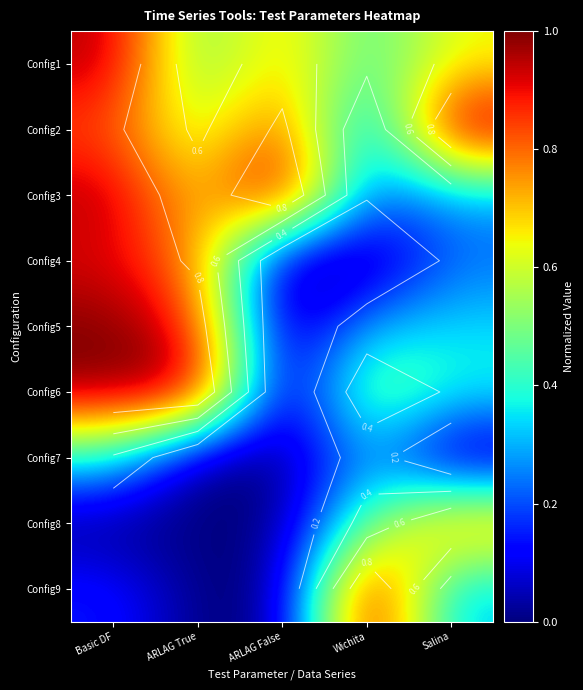

Is the value of Config3 at ARLAG False greater than the value of Config7 at Basic DF?

Yes